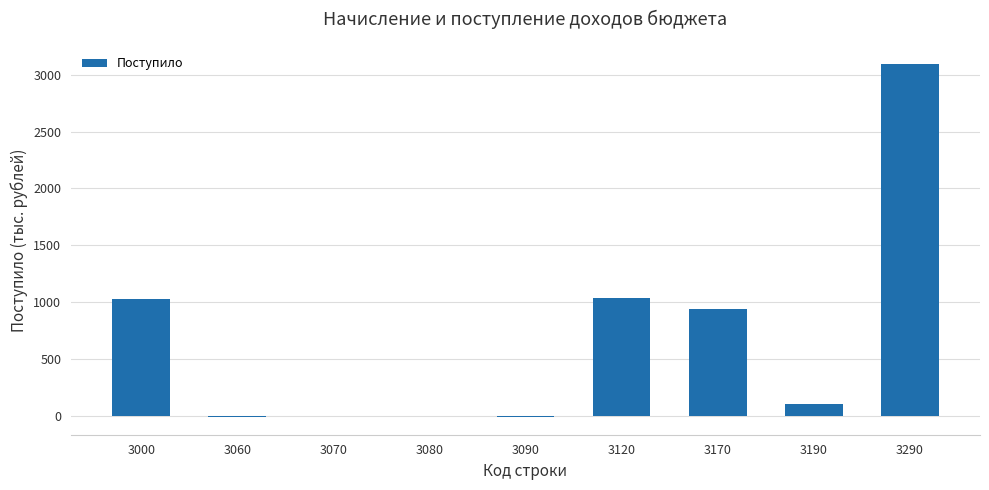

What is the sum of all values?

6192